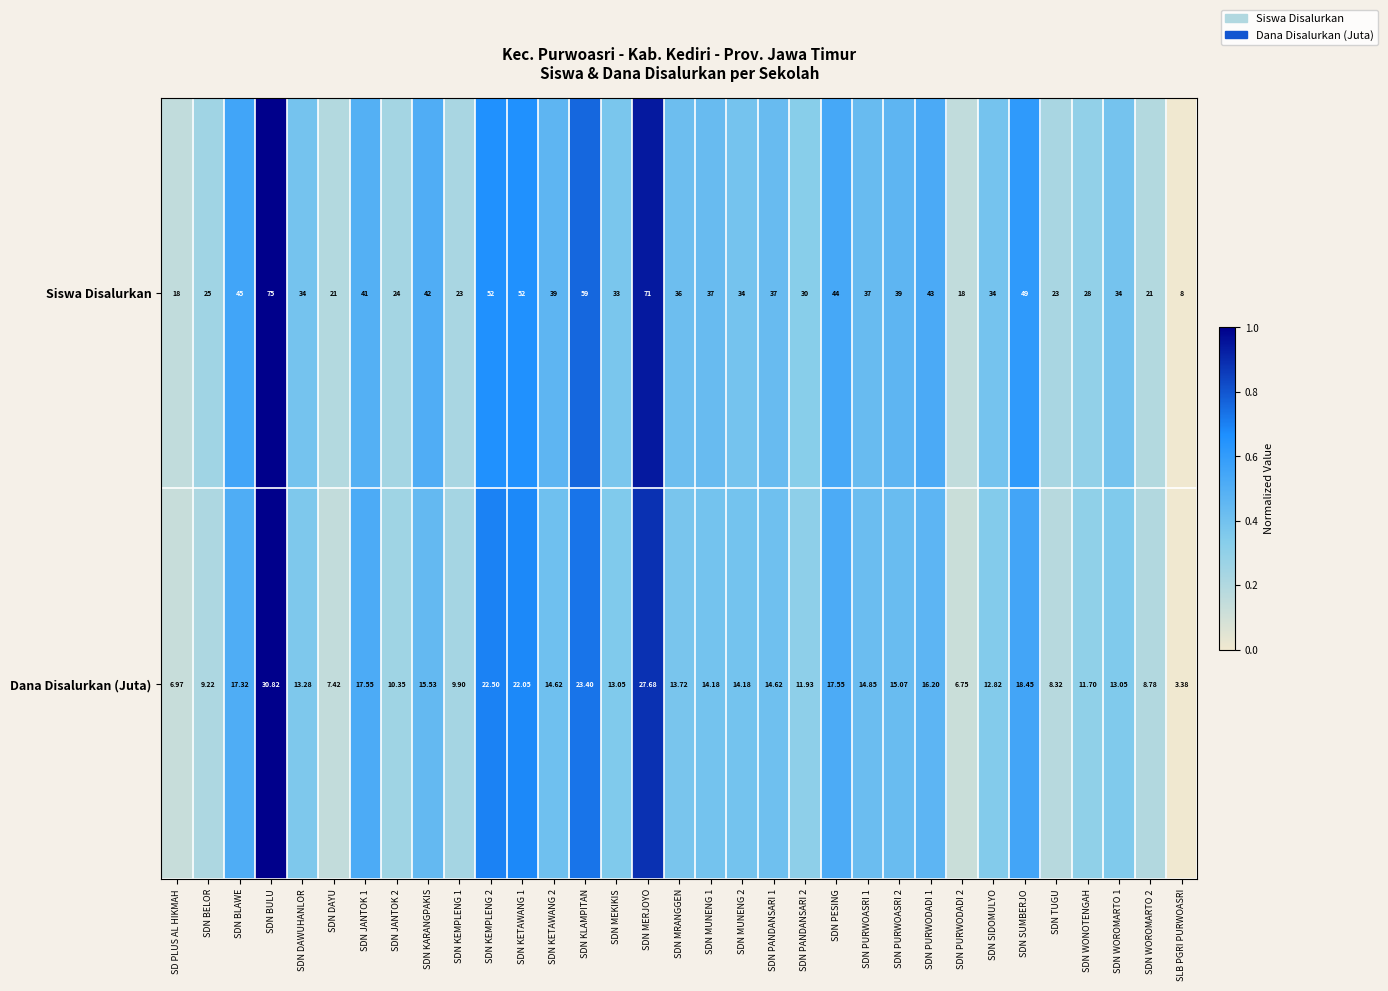

List the series in order of their overall mean, highest first.

Siswa Disalurkan, Dana Disalurkan (Juta)